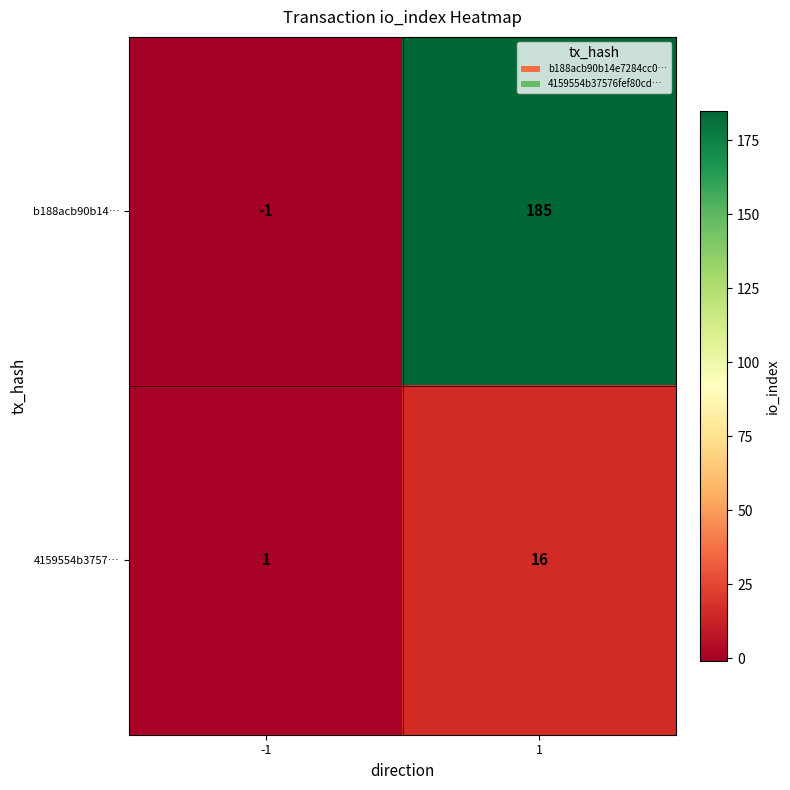

What is the total value across all series at 1?

201